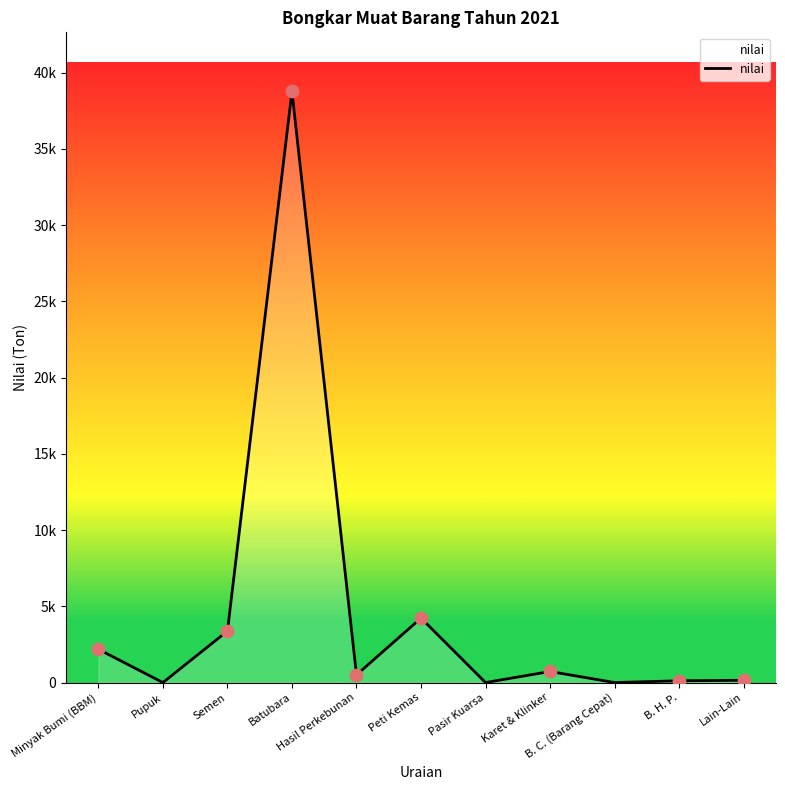

Is this an area chart (filled region under the line)?

Yes